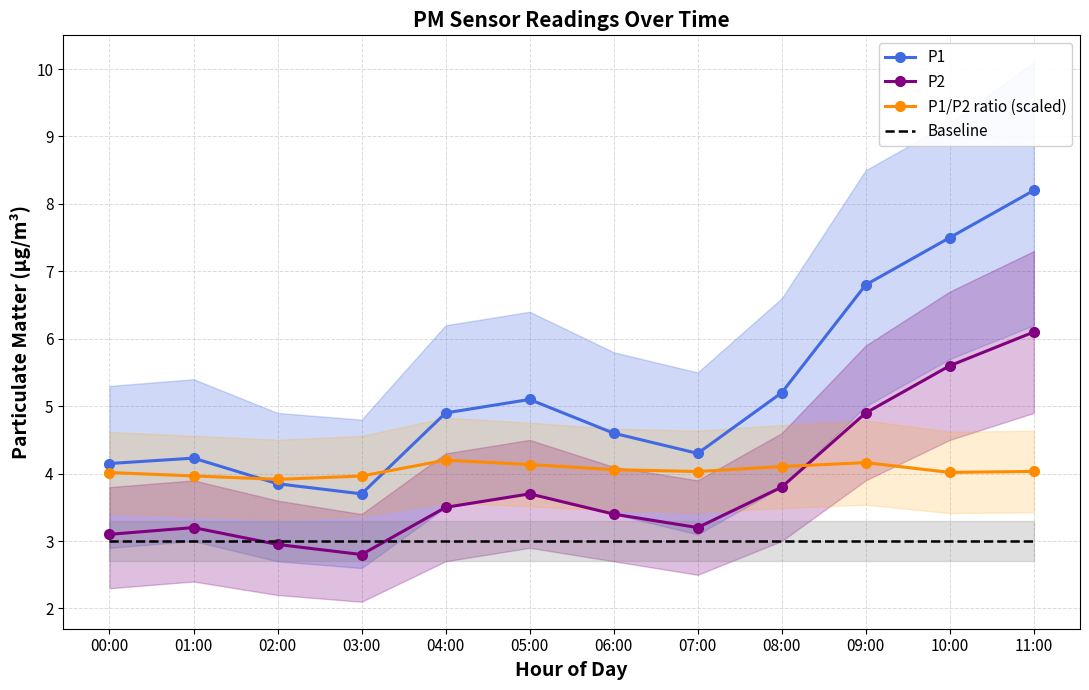

How many data points in P1/P2 ratio (scaled) are less than 4?

3